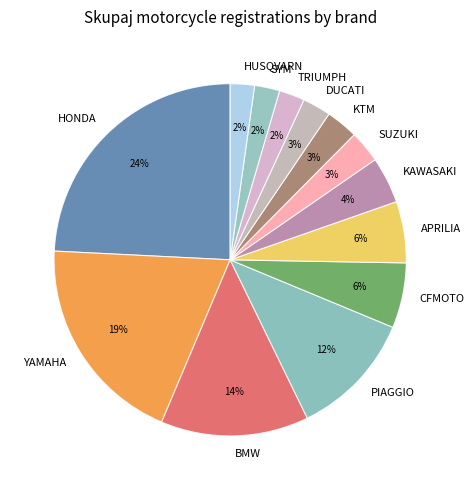

How many slices are in this pie chart?

13